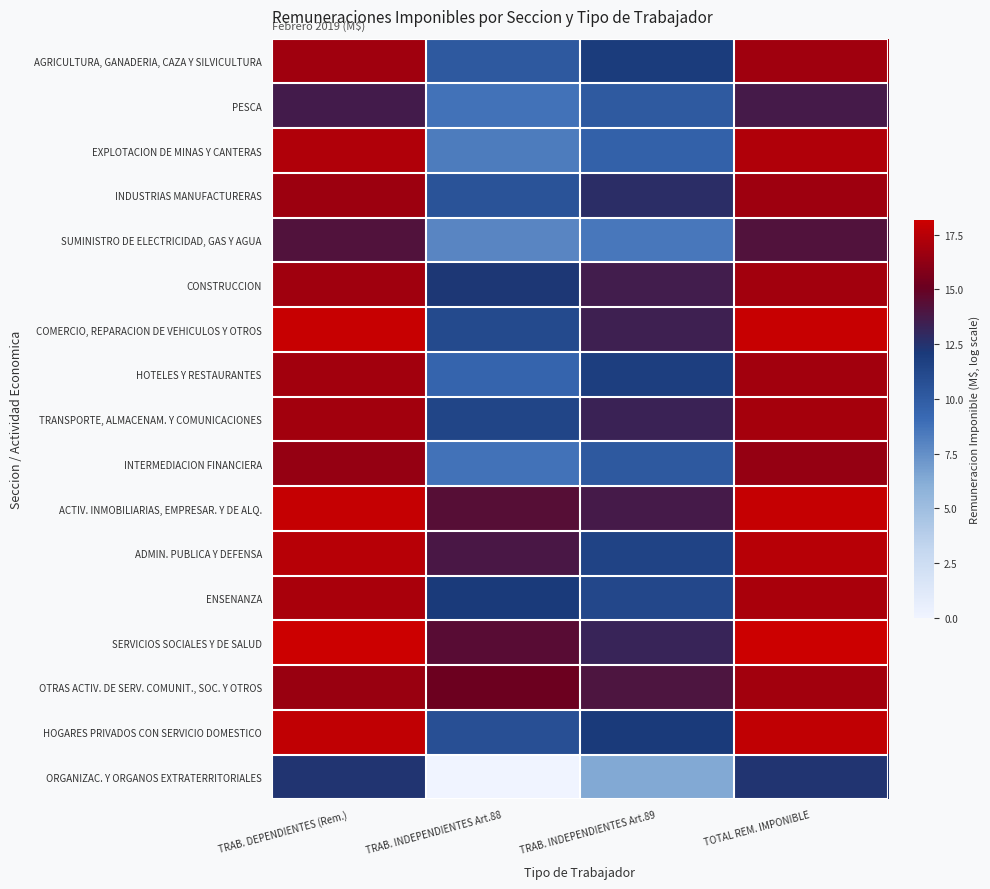

Reading left to right, transcribe all the data shown in this chart.

AGRICULTURA, GANADERIA, CAZA Y SILVICULTURA: TRAB. DEPENDIENTES (Rem.)=16.8	TRAB. INDEPENDIENTES Art.88=10.2	TRAB. INDEPENDIENTES Art.89=12.0	TOTAL REM. IMPONIBLE=16.8
PESCA: TRAB. DEPENDIENTES (Rem.)=13.7	TRAB. INDEPENDIENTES Art.88=8.7	TRAB. INDEPENDIENTES Art.89=10.1	TOTAL REM. IMPONIBLE=13.7
EXPLOTACION DE MINAS Y CANTERAS: TRAB. DEPENDIENTES (Rem.)=17.2	TRAB. INDEPENDIENTES Art.88=8.3	TRAB. INDEPENDIENTES Art.89=9.7	TOTAL REM. IMPONIBLE=17.2
INDUSTRIAS MANUFACTURERAS: TRAB. DEPENDIENTES (Rem.)=16.7	TRAB. INDEPENDIENTES Art.88=10.6	TRAB. INDEPENDIENTES Art.89=12.8	TOTAL REM. IMPONIBLE=16.7
SUMINISTRO DE ELECTRICIDAD, GAS Y AGUA: TRAB. DEPENDIENTES (Rem.)=14.1	TRAB. INDEPENDIENTES Art.88=7.9	TRAB. INDEPENDIENTES Art.89=8.5	TOTAL REM. IMPONIBLE=14.1
CONSTRUCCION: TRAB. DEPENDIENTES (Rem.)=16.8	TRAB. INDEPENDIENTES Art.88=12.2	TRAB. INDEPENDIENTES Art.89=13.6	TOTAL REM. IMPONIBLE=16.9
COMERCIO, REPARACION DE VEHICULOS Y OTROS: TRAB. DEPENDIENTES (Rem.)=18.0	TRAB. INDEPENDIENTES Art.88=11.1	TRAB. INDEPENDIENTES Art.89=13.5	TOTAL REM. IMPONIBLE=18.0
HOTELES Y RESTAURANTES: TRAB. DEPENDIENTES (Rem.)=16.8	TRAB. INDEPENDIENTES Art.88=9.5	TRAB. INDEPENDIENTES Art.89=11.8	TOTAL REM. IMPONIBLE=16.8
TRANSPORTE, ALMACENAM. Y COMUNICACIONES: TRAB. DEPENDIENTES (Rem.)=16.9	TRAB. INDEPENDIENTES Art.88=11.4	TRAB. INDEPENDIENTES Art.89=13.3	TOTAL REM. IMPONIBLE=16.9
INTERMEDIACION FINANCIERA: TRAB. DEPENDIENTES (Rem.)=16.4	TRAB. INDEPENDIENTES Art.88=8.8	TRAB. INDEPENDIENTES Art.89=10.2	TOTAL REM. IMPONIBLE=16.4
ACTIV. INMOBILIARIAS, EMPRESAR. Y DE ALQ.: TRAB. DEPENDIENTES (Rem.)=17.9	TRAB. INDEPENDIENTES Art.88=14.4	TRAB. INDEPENDIENTES Art.89=13.7	TOTAL REM. IMPONIBLE=17.9
ADMIN. PUBLICA Y DEFENSA: TRAB. DEPENDIENTES (Rem.)=17.5	TRAB. INDEPENDIENTES Art.88=13.9	TRAB. INDEPENDIENTES Art.89=11.5	TOTAL REM. IMPONIBLE=17.5
ENSENANZA: TRAB. DEPENDIENTES (Rem.)=17.0	TRAB. INDEPENDIENTES Art.88=12.1	TRAB. INDEPENDIENTES Art.89=11.2	TOTAL REM. IMPONIBLE=17.1
SERVICIOS SOCIALES Y DE SALUD: TRAB. DEPENDIENTES (Rem.)=18.1	TRAB. INDEPENDIENTES Art.88=14.4	TRAB. INDEPENDIENTES Art.89=13.2	TOTAL REM. IMPONIBLE=18.2
OTRAS ACTIV. DE SERV. COMUNIT., SOC. Y OTROS: TRAB. DEPENDIENTES (Rem.)=16.6	TRAB. INDEPENDIENTES Art.88=15.2	TRAB. INDEPENDIENTES Art.89=14.0	TOTAL REM. IMPONIBLE=16.9
HOGARES PRIVADOS CON SERVICIO DOMESTICO: TRAB. DEPENDIENTES (Rem.)=17.8	TRAB. INDEPENDIENTES Art.88=10.7	TRAB. INDEPENDIENTES Art.89=12.1	TOTAL REM. IMPONIBLE=17.8
ORGANIZAC. Y ORGANOS EXTRATERRITORIALES: TRAB. DEPENDIENTES (Rem.)=12.4	TRAB. INDEPENDIENTES Art.88=0.0	TRAB. INDEPENDIENTES Art.89=6.3	TOTAL REM. IMPONIBLE=12.4